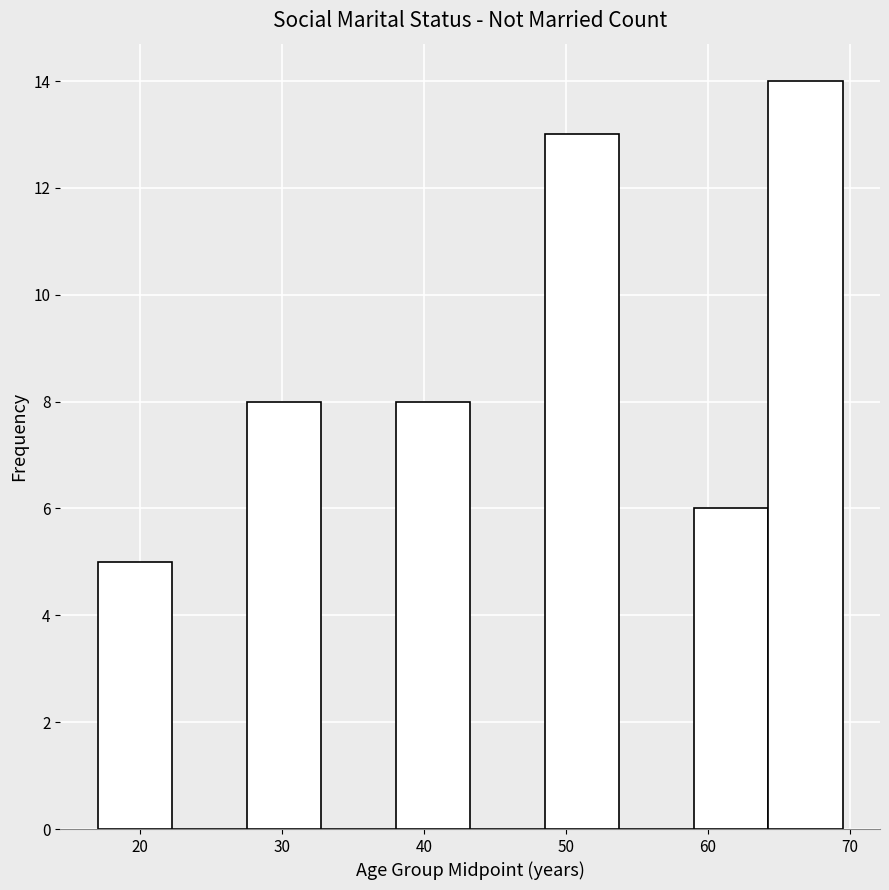

Reading left to right, list every bar in this chart as the range it spans on the x-axis followed by its height. Neither the bar edges nor the heights are printed on the chart, so give them approximately, as read against the axes.

17 to 22: 5
22 to 28: 0
28 to 33: 8
33 to 38: 0
38 to 43: 8
43 to 49: 0
49 to 54: 13
54 to 59: 0
59 to 64: 6
64 to 70: 14